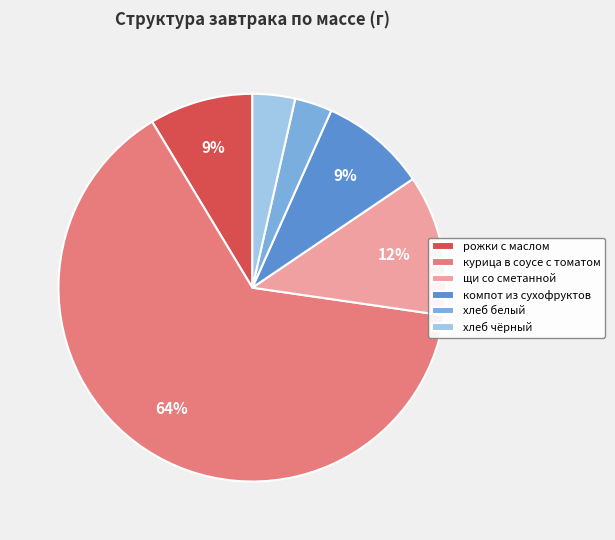

Is it true that хлеб белый is 3% of the pie?

True